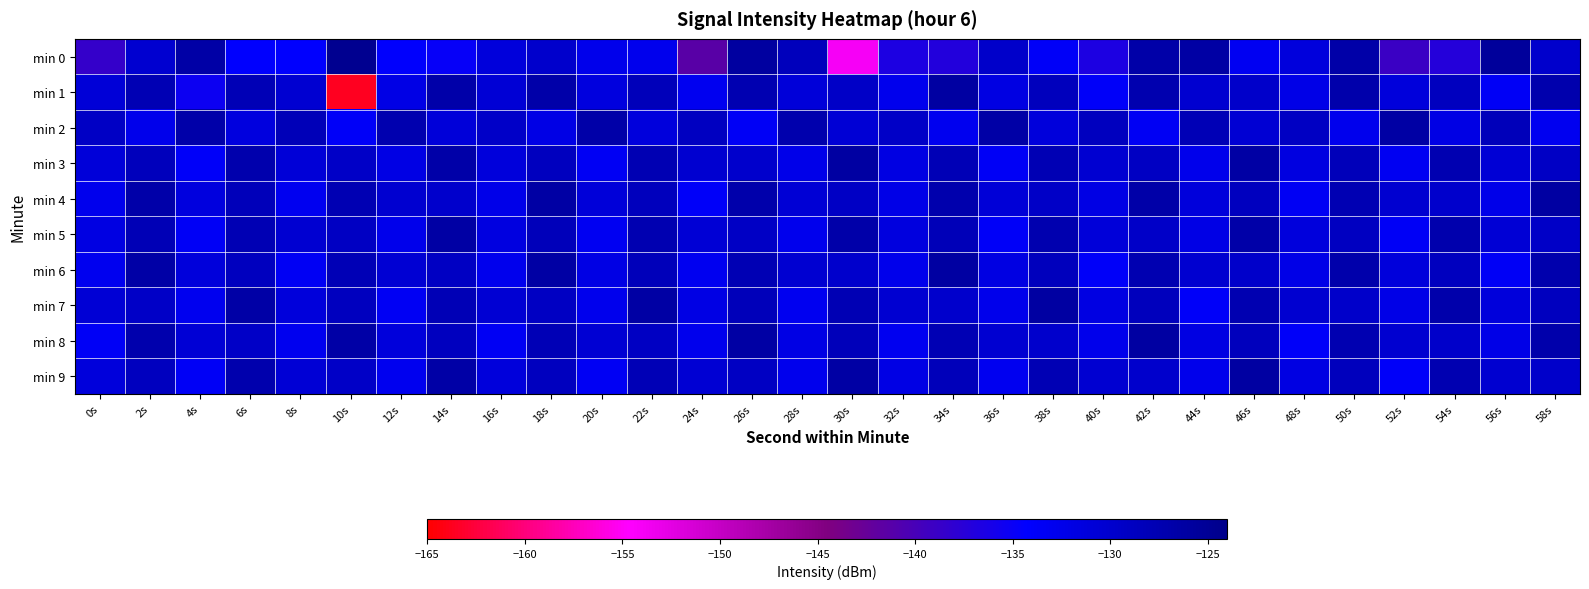

How many categories are shown in the chart?

30